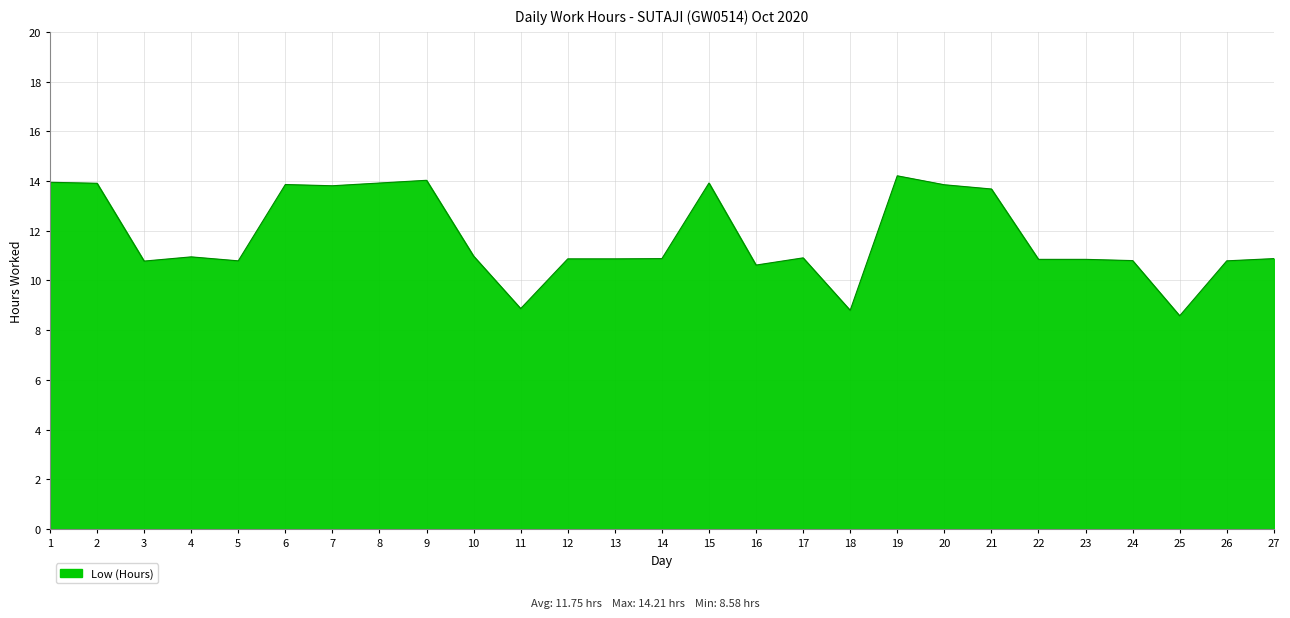

What is the difference between the maximum and minimum values?

5.6